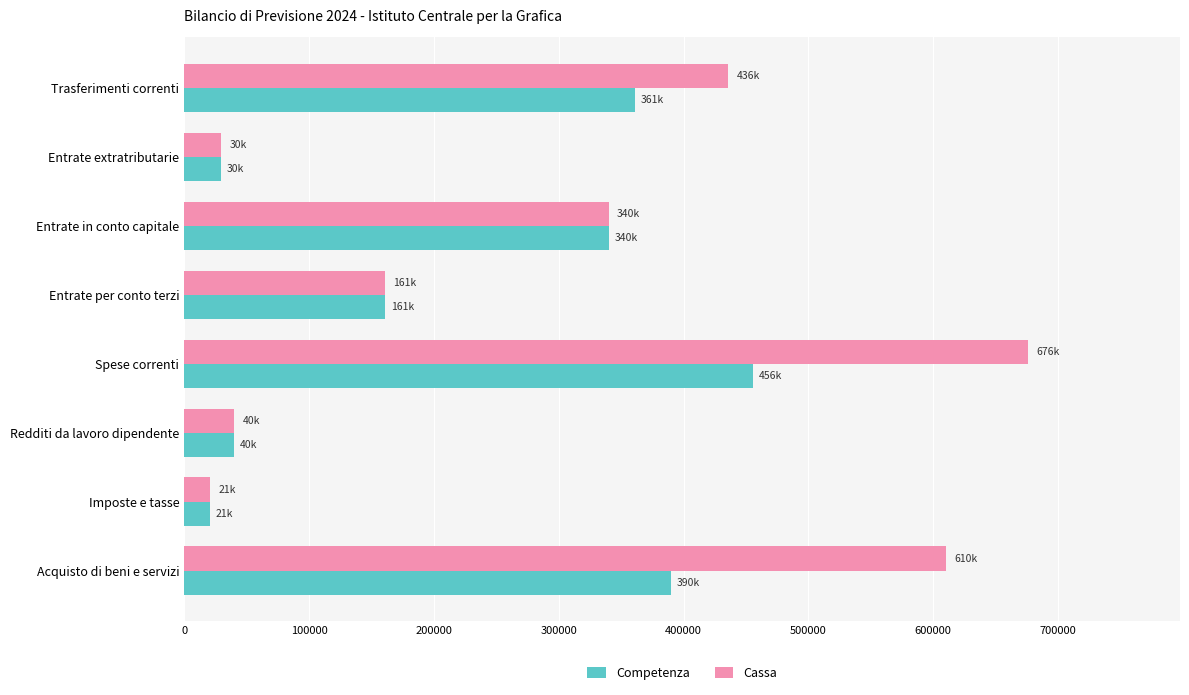

Rank the series by their maximum value, from highest to lowest.

Cassa, Competenza